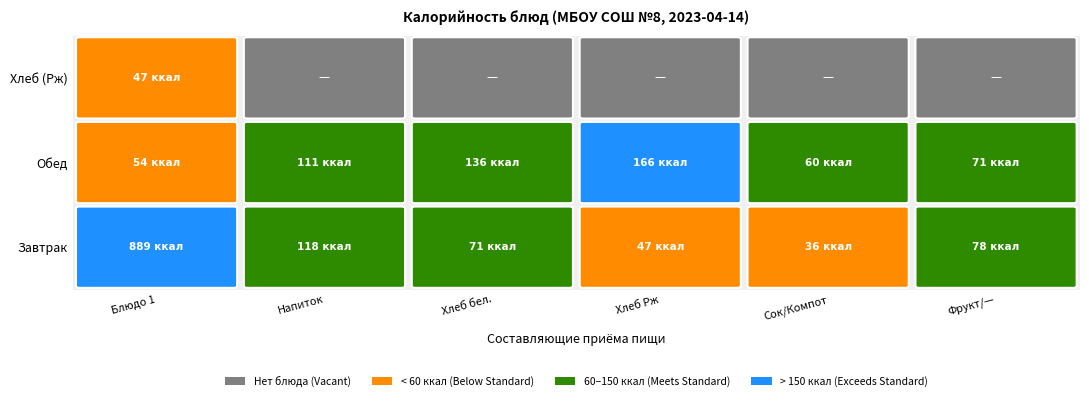

How many categories are shown in the chart?

6